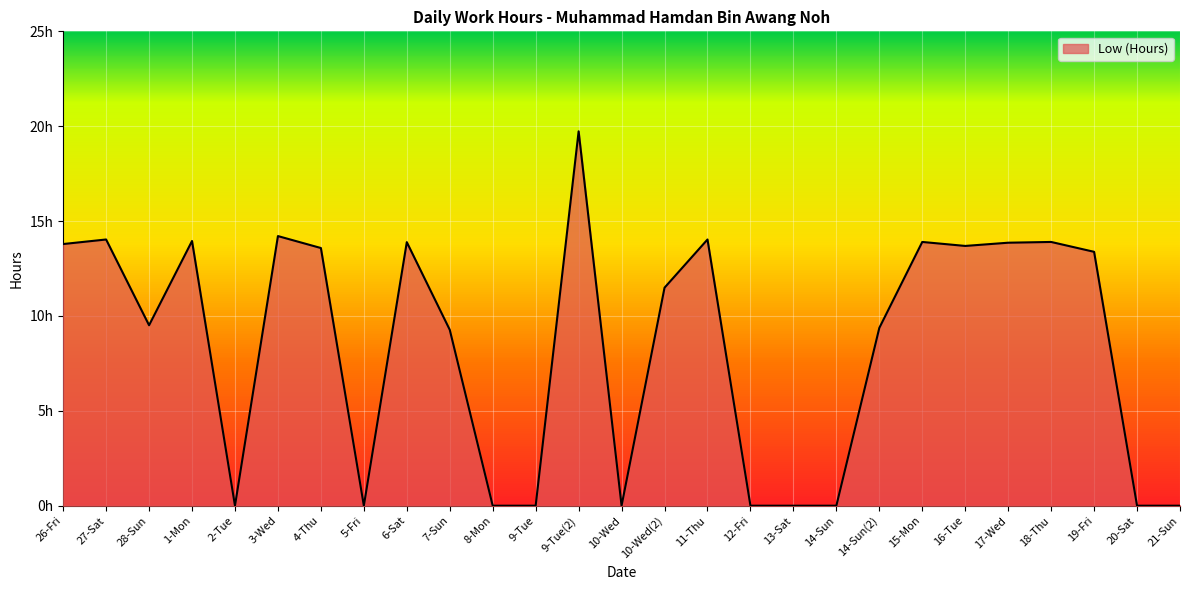

Does the chart display data point markers on the line(s)?

No